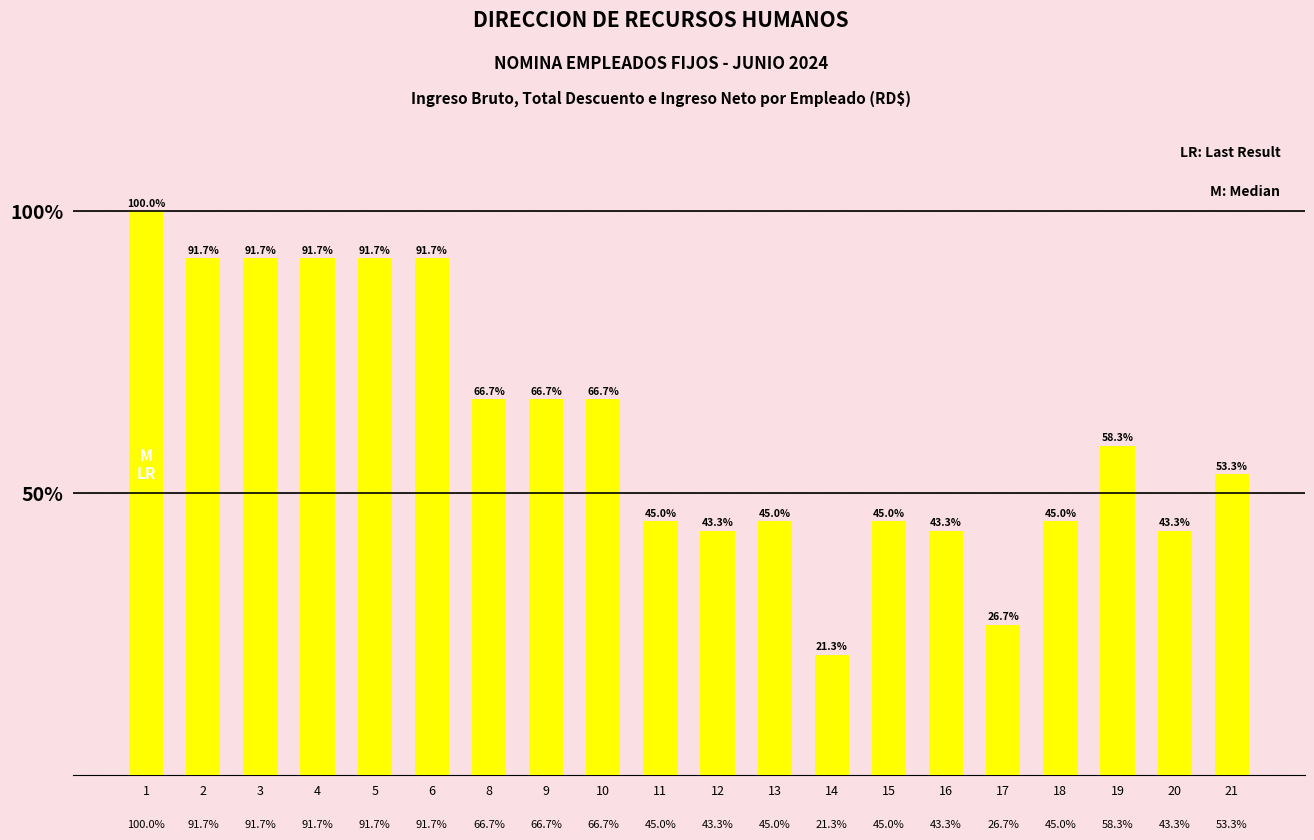

The chart shows a value of 101.5 at 9. True or false?

False